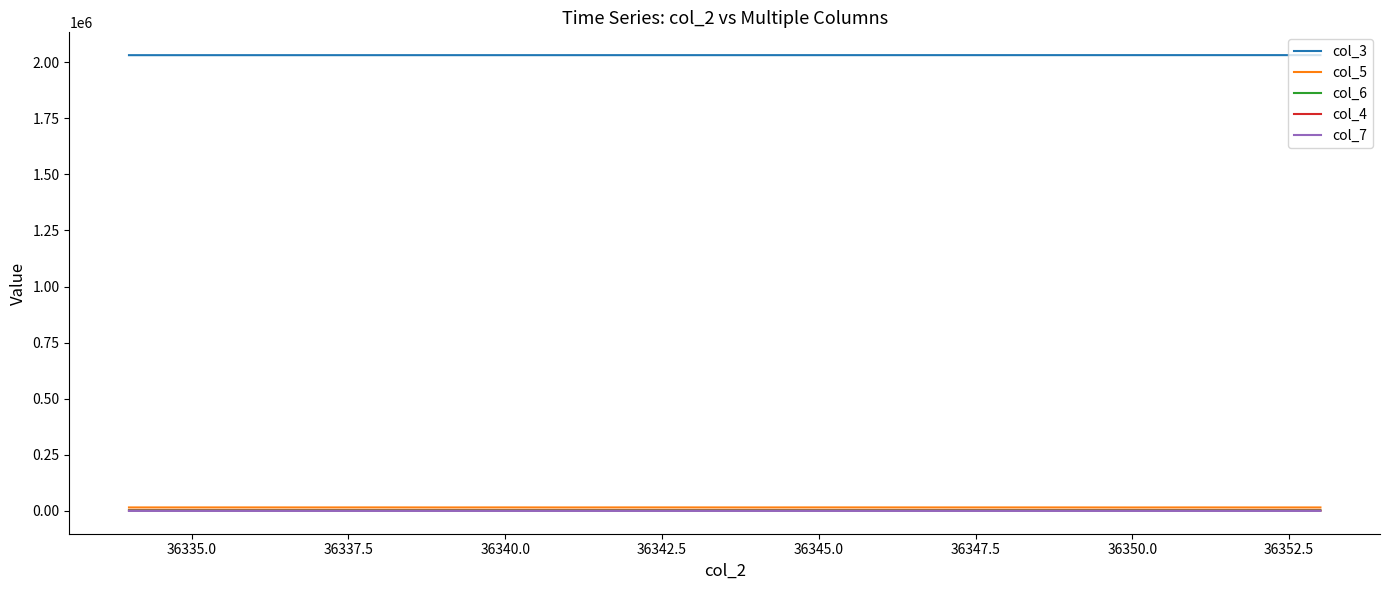

What is the maximum value shown in the chart?

2031457